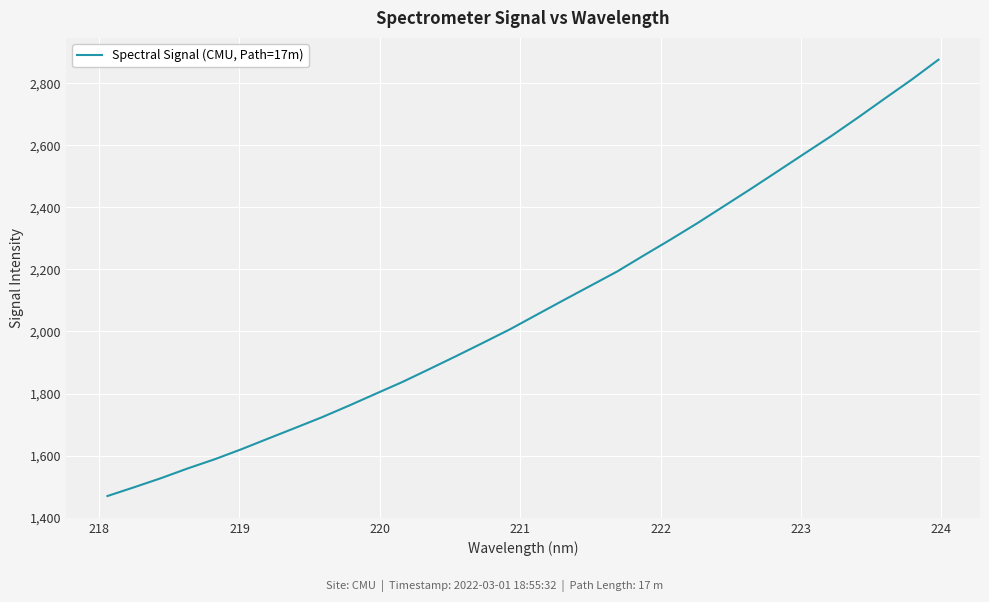

What is the greatest value displayed?

2875.7